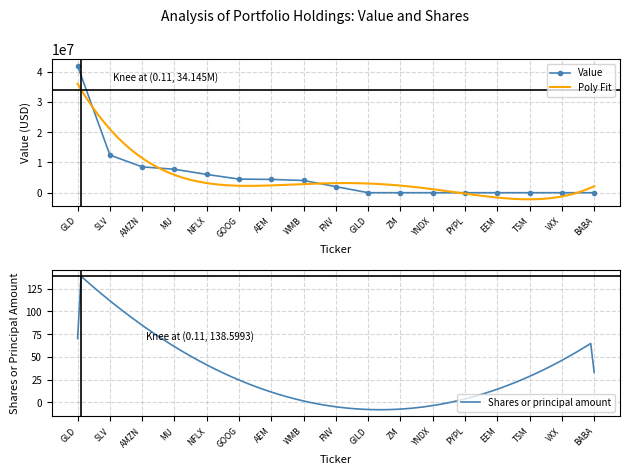

Count the number of categories in the chart.

17